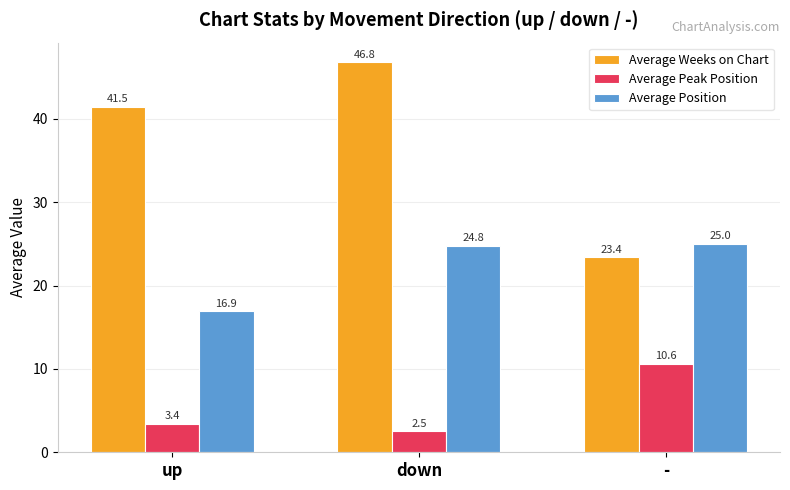

Which series changed the most between up and -?

Average Weeks on Chart